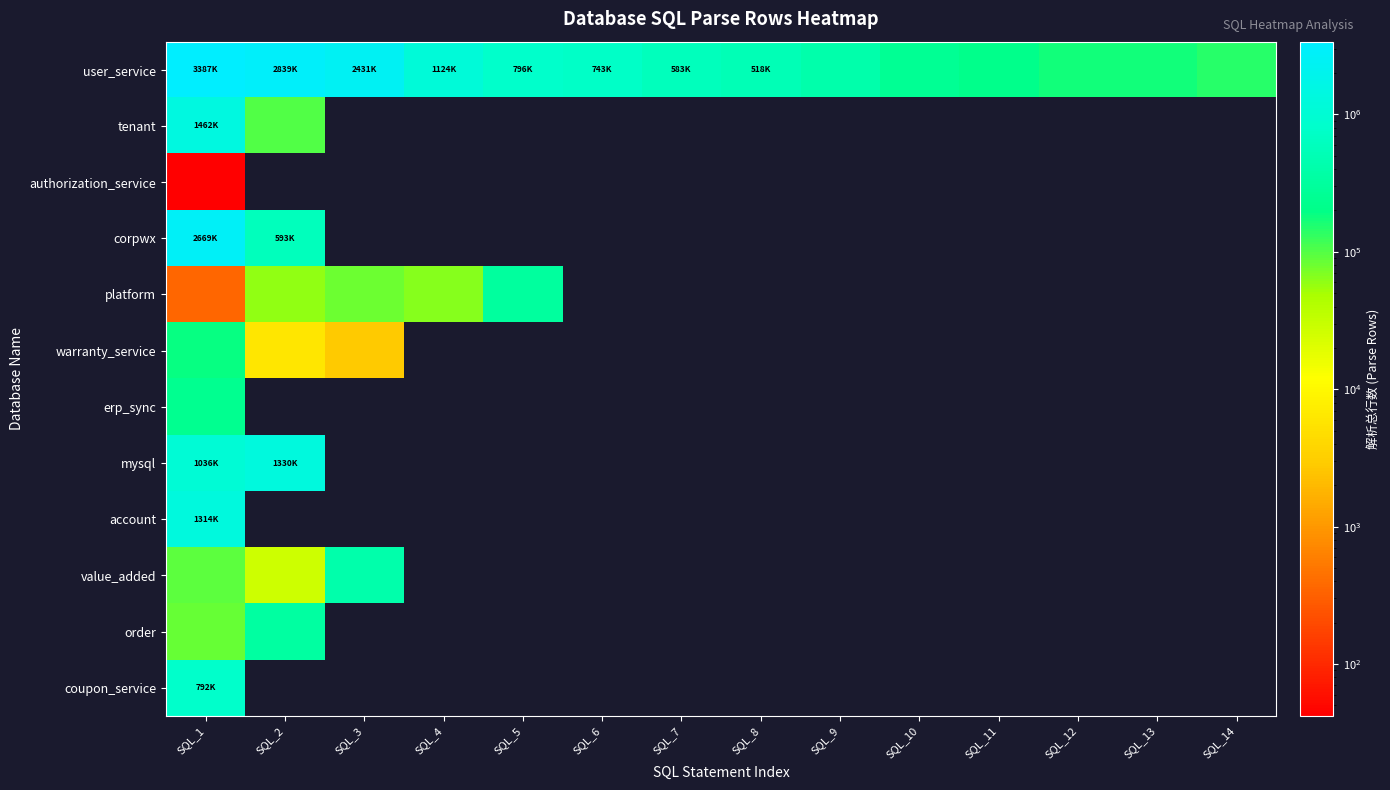

Which series has the largest total across all categories?

user_service